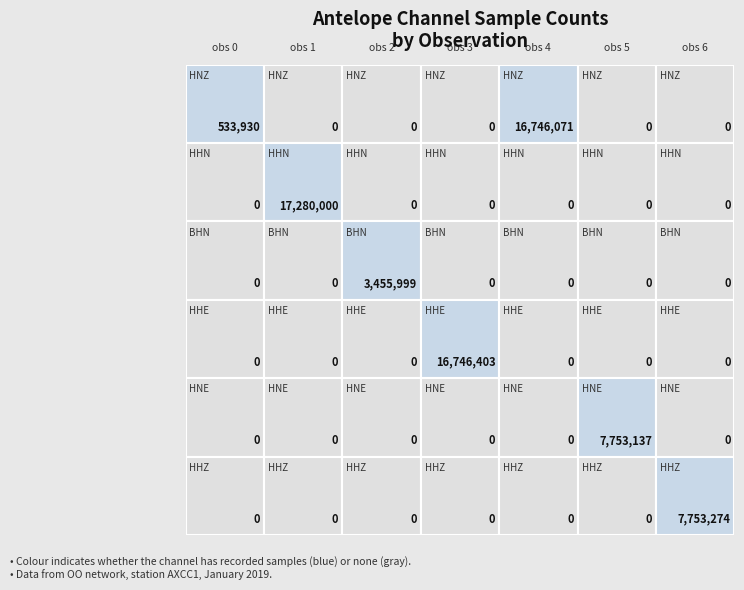

How many categories are shown in the chart?

7